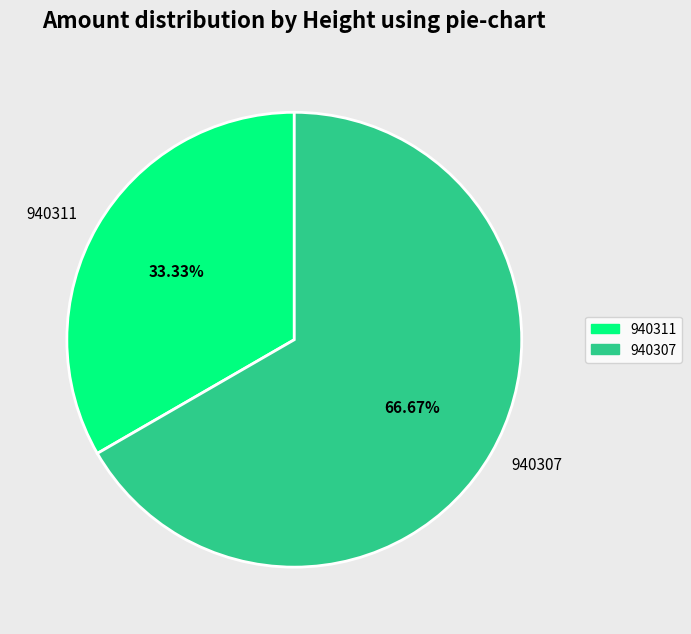

Does 940307 represent more than half of the total?

Yes